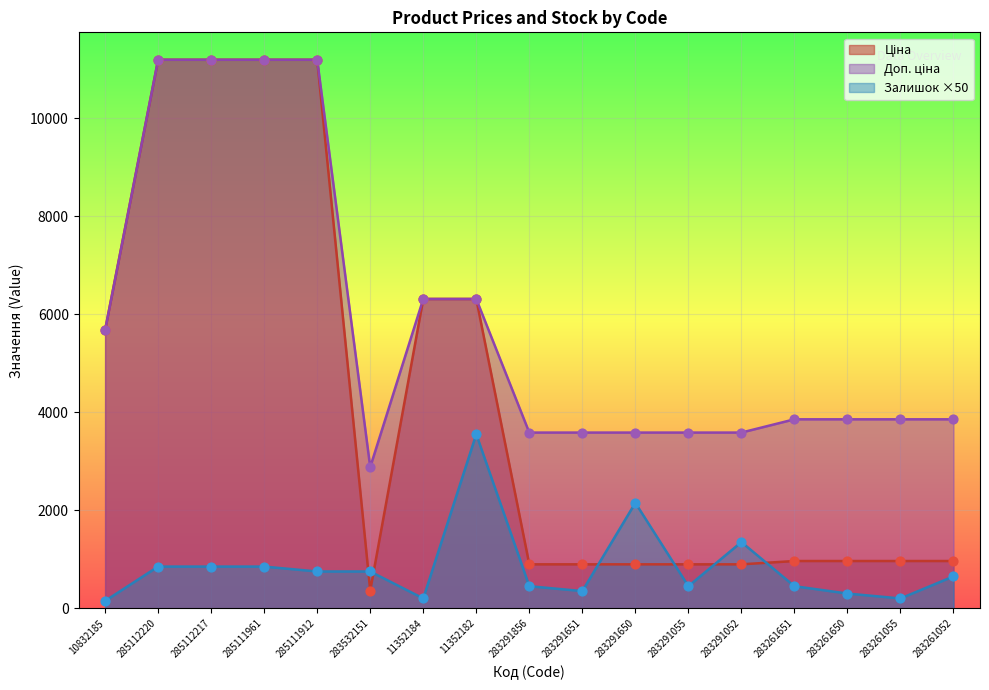

Which series has the largest total across all categories?

Доп. ціна